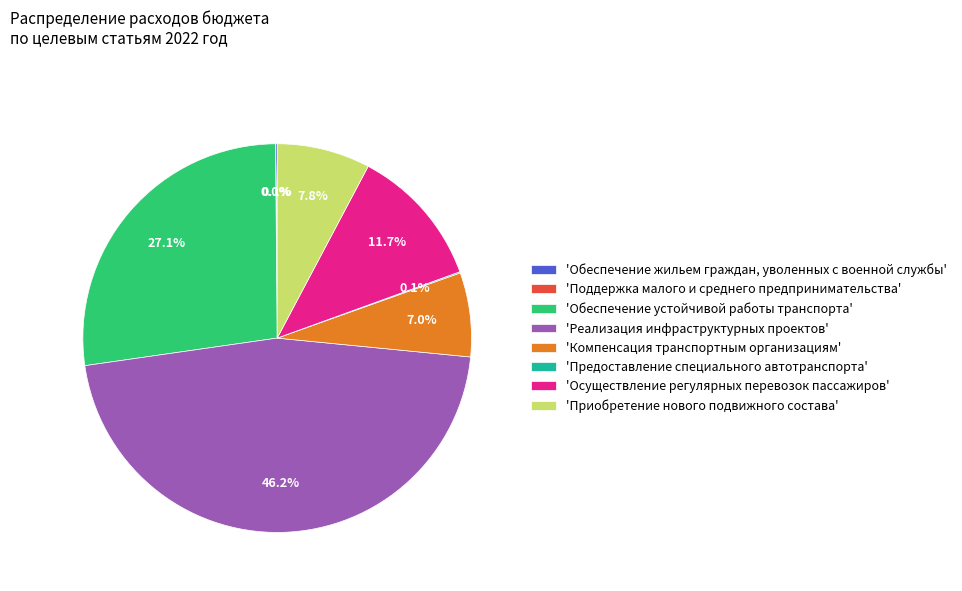

What is the ratio of the value at 'Приобретение нового подвижного состава' to the value at 'Осуществление регулярных перевозок пассажиров'?

0.7